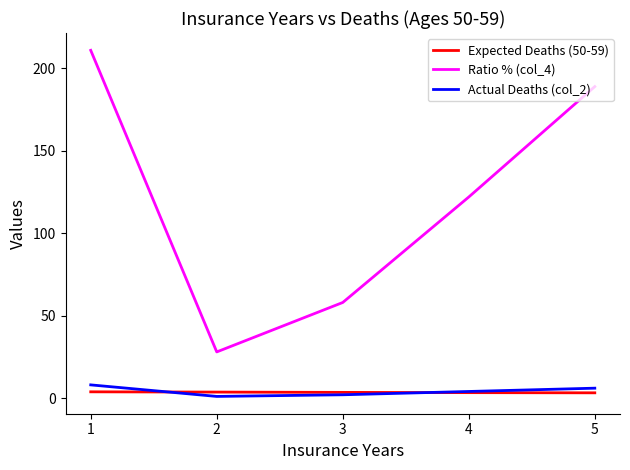

What is the average value of the Ratio % (col_4) series?

121.6